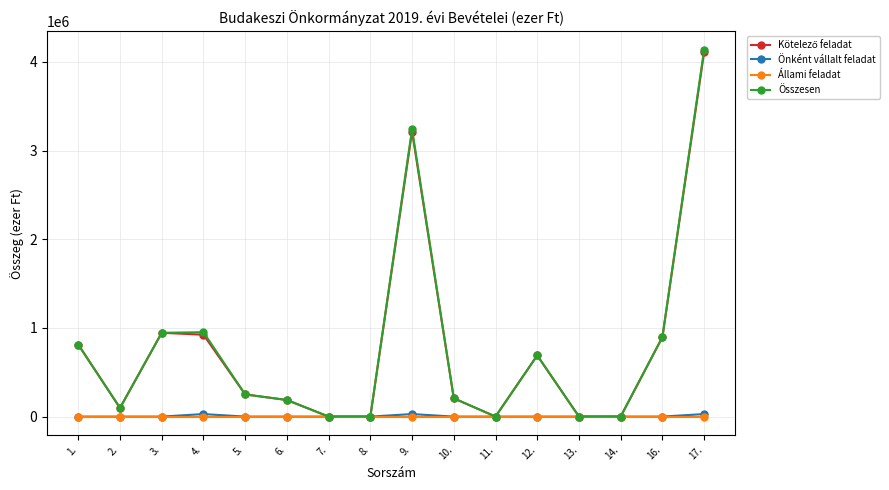

The value of Összesen at 13. is 0. True or false?

True